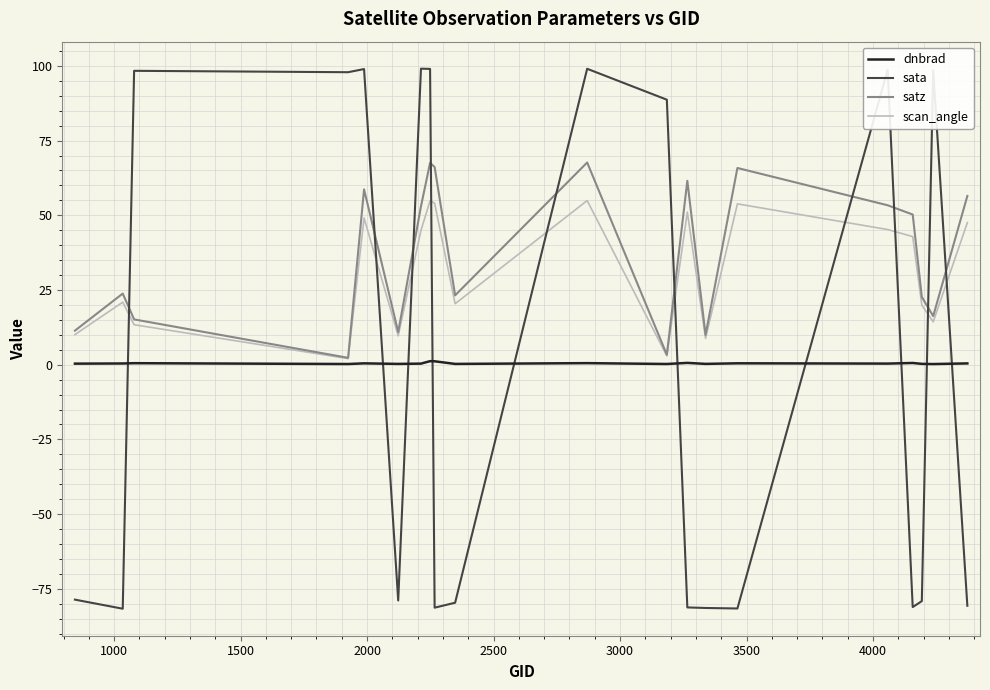

True or false: sata has more than 0 points higher than both neighbors.

True